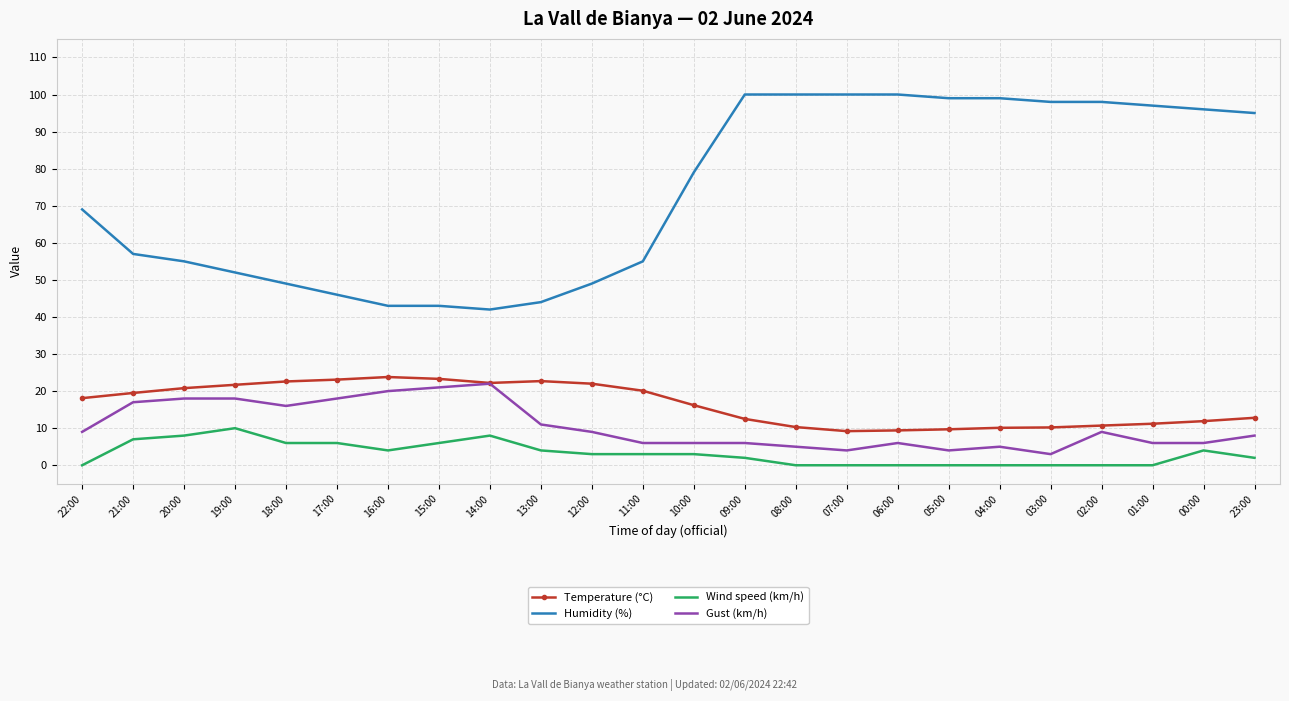

What is the spread (max minus min) of values at 16:00?

39.0